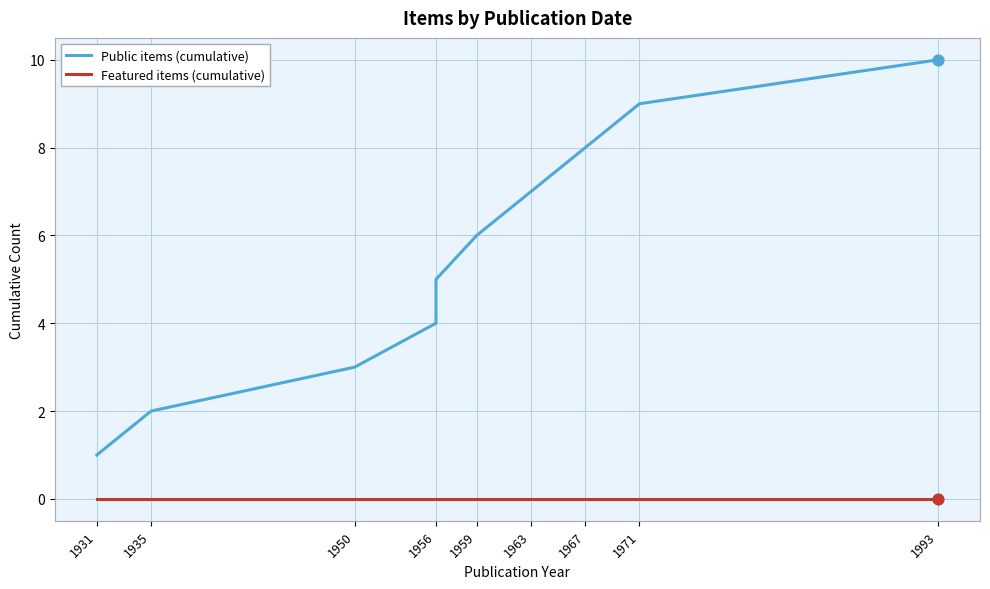

Which series has the largest total across all categories?

Public items (cumulative)